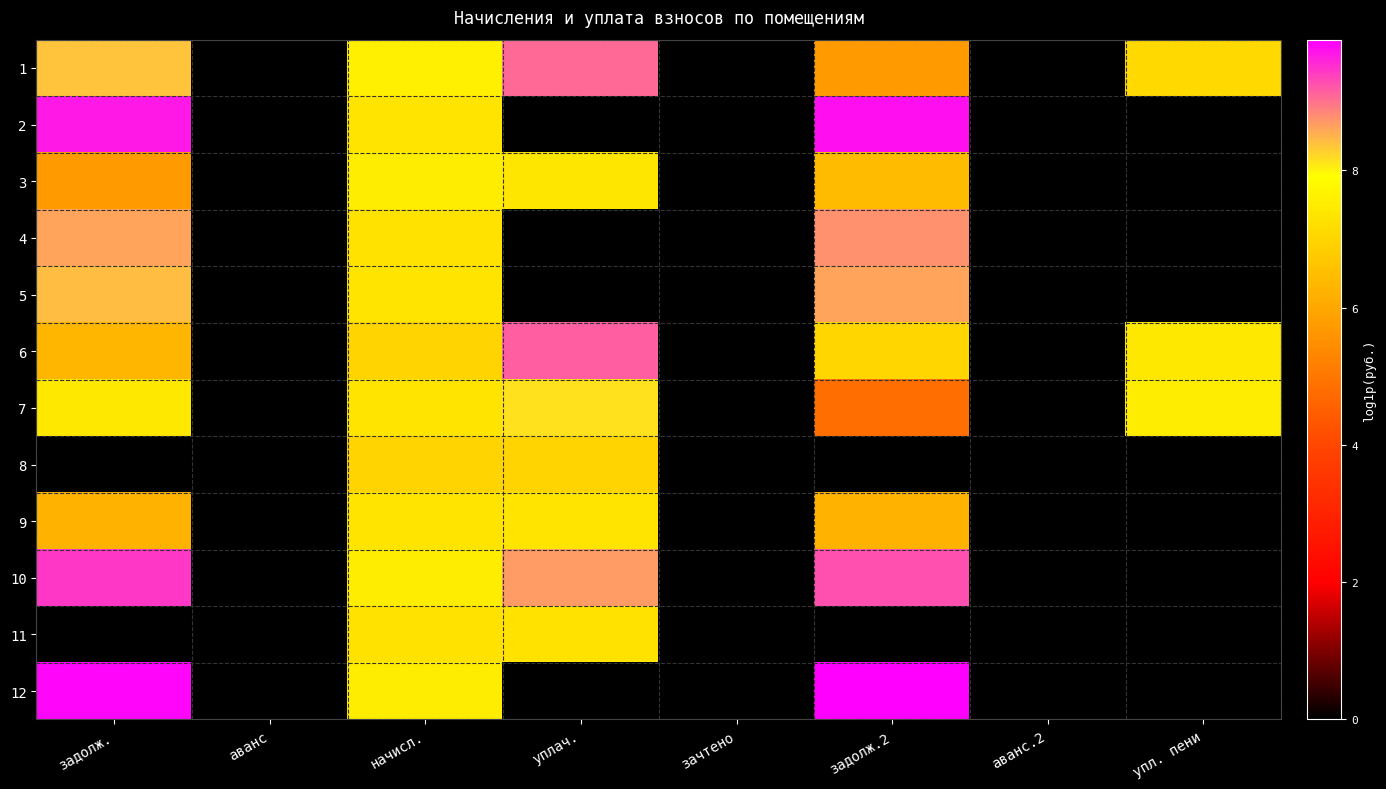

Reading left to right, transcribe all the data shown in this chart.

1: задолж.=8.4	аванс=0.0	начисл.=7.5	уплач.=9.1	зачтено=0.0	задолж.2=5.8	аванс.2=0.0	упл. пени=7.1
2: задолж.=9.7	аванс=0.0	начисл.=7.3	уплач.=0.0	зачтено=0.0	задолж.2=9.8	аванс.2=0.0	упл. пени=0.0
3: задолж.=5.8	аванс=0.0	начисл.=7.5	уплач.=7.4	зачтено=0.0	задолж.2=6.4	аванс.2=0.0	упл. пени=0.0
4: задолж.=8.6	аванс=0.0	начисл.=7.3	уплач.=0.0	зачтено=0.0	задолж.2=8.8	аванс.2=0.0	упл. пени=0.0
5: задолж.=8.4	аванс=0.0	начисл.=7.3	уплач.=0.0	зачтено=0.0	задолж.2=8.6	аванс.2=0.0	упл. пени=0.0
6: задолж.=6.3	аванс=0.0	начисл.=7.0	уплач.=9.1	зачтено=0.0	задолж.2=7.0	аванс.2=0.0	упл. пени=7.4
7: задолж.=7.4	аванс=0.0	начисл.=7.3	уплач.=8.1	зачтено=0.0	задолж.2=4.8	аванс.2=0.0	упл. пени=7.5
8: задолж.=0.0	аванс=0.0	начисл.=7.0	уплач.=7.0	зачтено=0.0	задолж.2=0.0	аванс.2=0.0	упл. пени=0.0
9: задолж.=6.2	аванс=0.0	начисл.=7.3	уплач.=7.3	зачтено=0.0	задолж.2=6.2	аванс.2=0.0	упл. пени=0.0
10: задолж.=9.4	аванс=0.0	начисл.=7.5	уплач.=8.7	зачтено=0.0	задолж.2=9.3	аванс.2=0.0	упл. пени=0.0
11: задолж.=0.0	аванс=0.0	начисл.=7.3	уплач.=7.3	зачтено=0.0	задолж.2=0.0	аванс.2=0.0	упл. пени=0.0
12: задолж.=9.8	аванс=0.0	начисл.=7.5	уплач.=0.0	зачтено=0.0	задолж.2=9.9	аванс.2=0.0	упл. пени=0.0